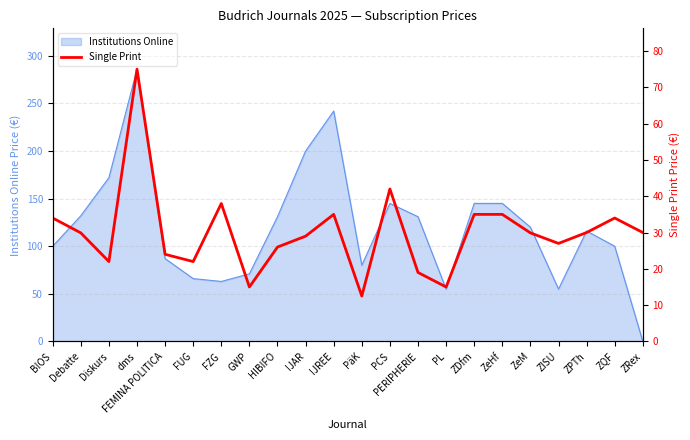

The chart shows a value of 12.0 at ZeM. True or false?

False